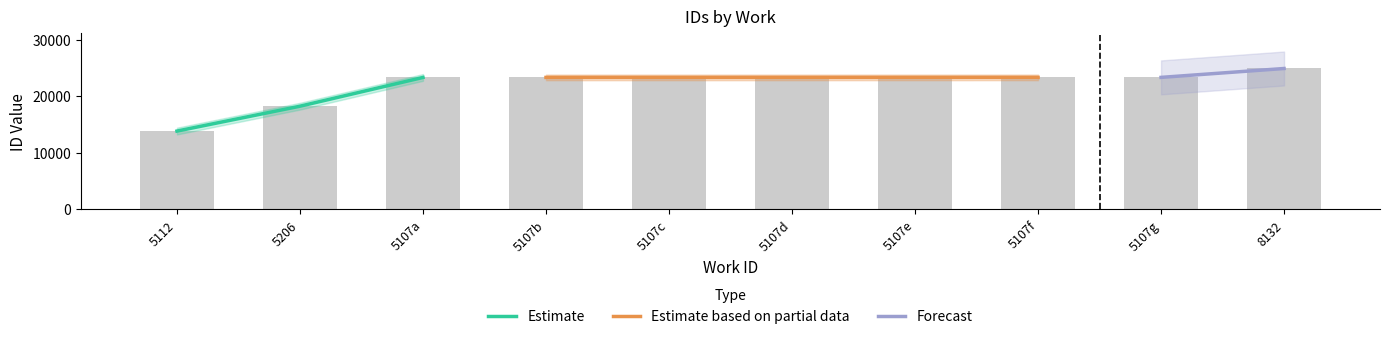

What is the sum of the values at 5107f and 5107c?

46598